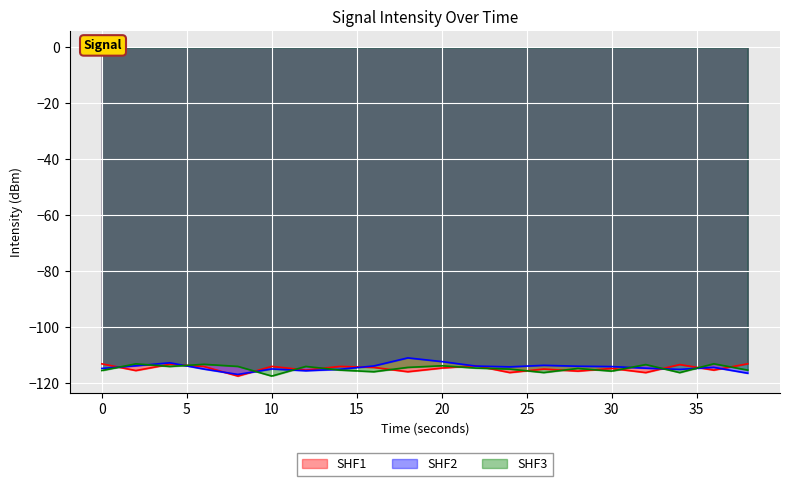

What is the difference between the highest and lowest values at 30?

1.6